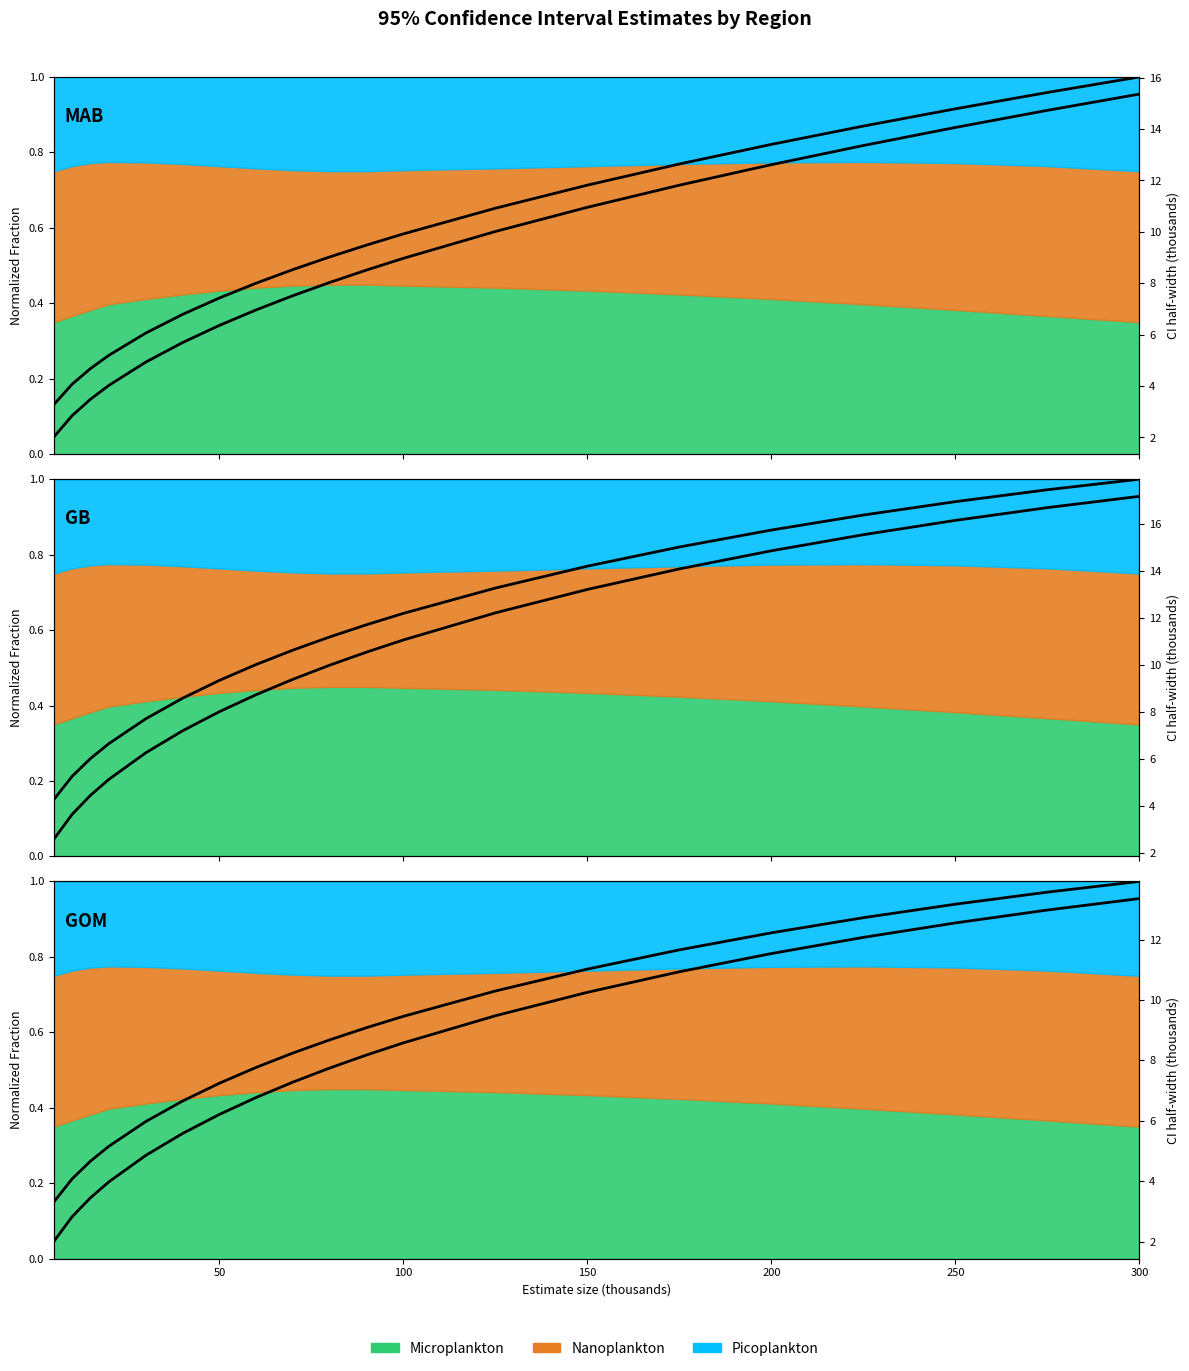

True or false: Stredocesky and Ceska republika intersect in this chart.

False